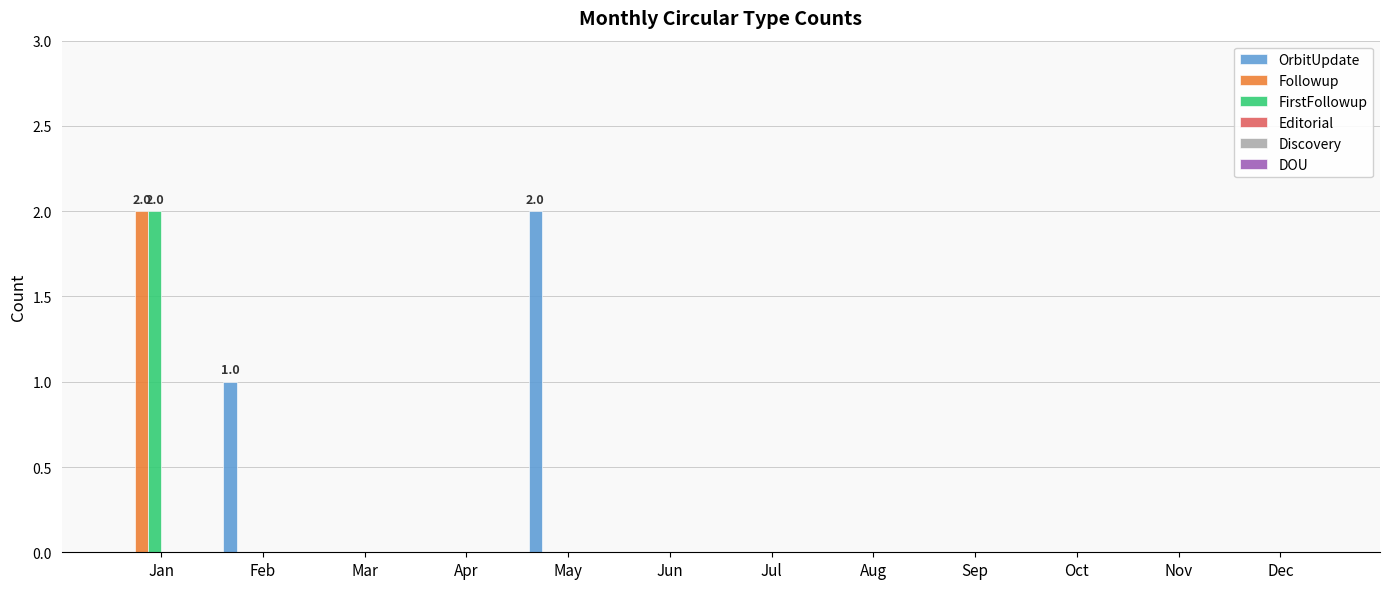

At which category is the sum across all series the highest?

Jan